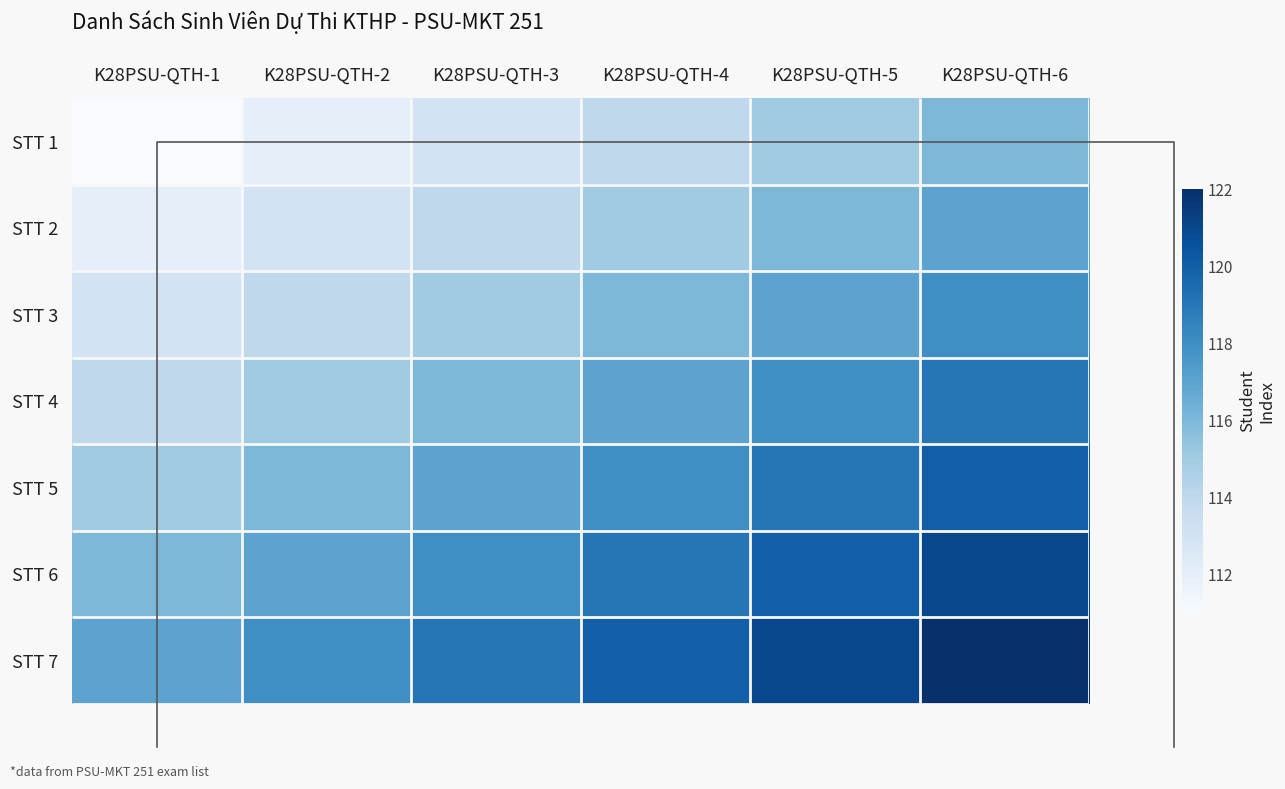

What is the maximum value for STT 2?

117